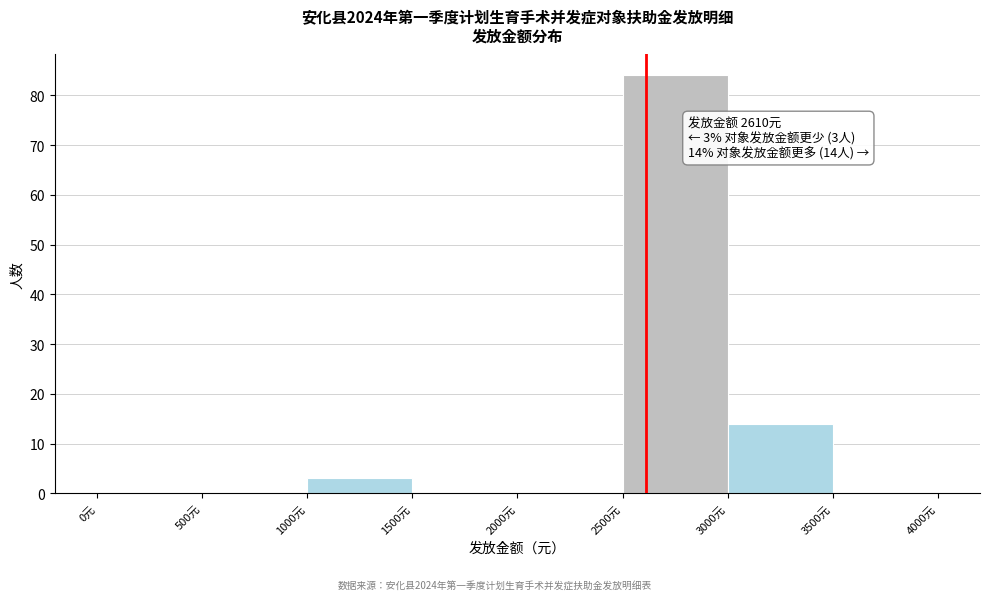

Which range on the x-axis has the tallest bar?

2500 to 3000